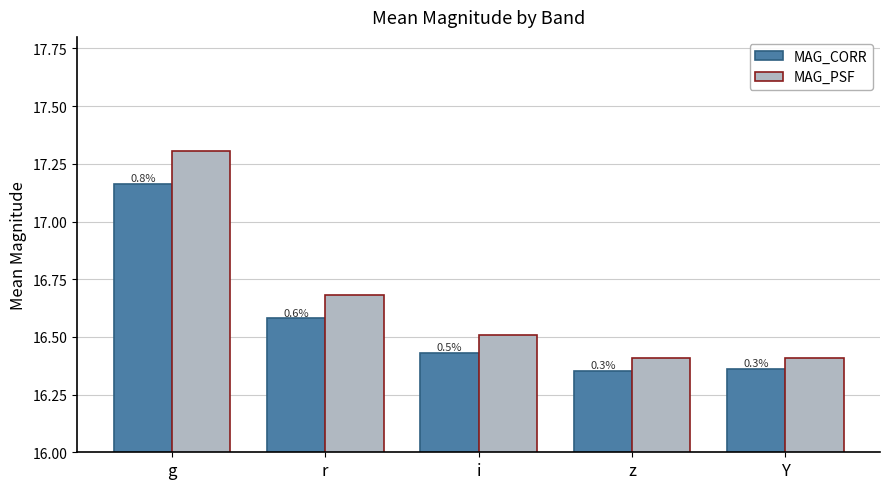

What is the value of the MAG_PSF bar at the 5th from the left?

16.4